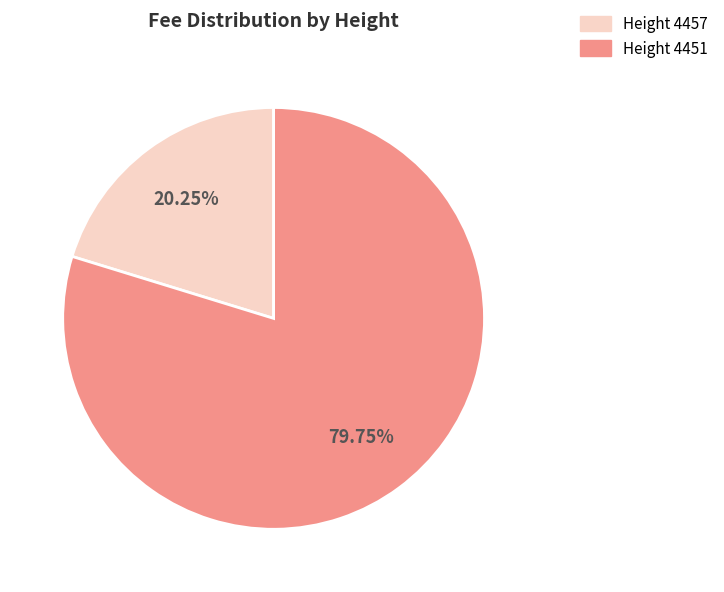

Is there a majority slice in this chart?

Yes